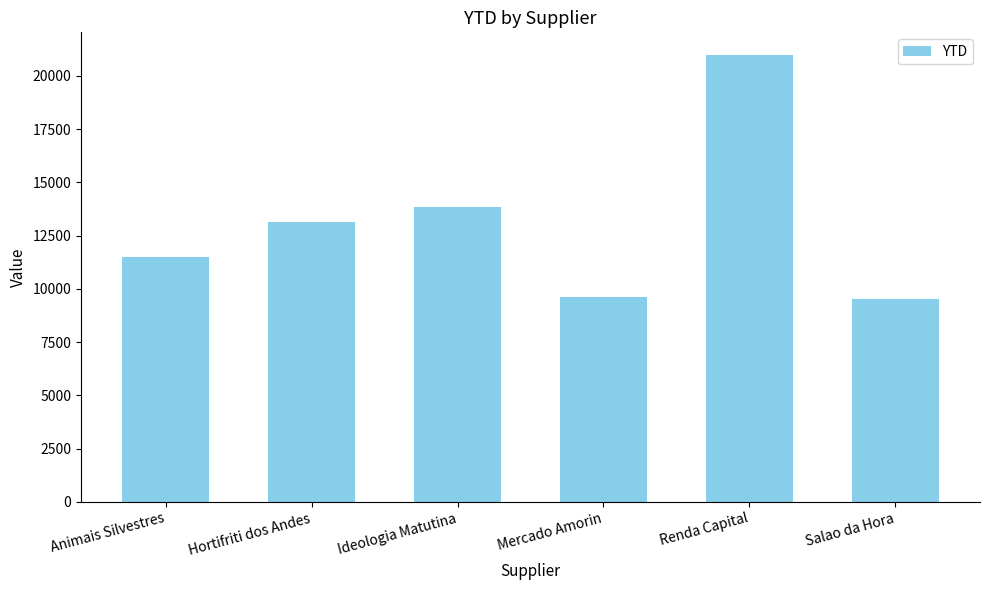

Between Ideologia Matutina and Animais Silvestres, which is larger?

Ideologia Matutina